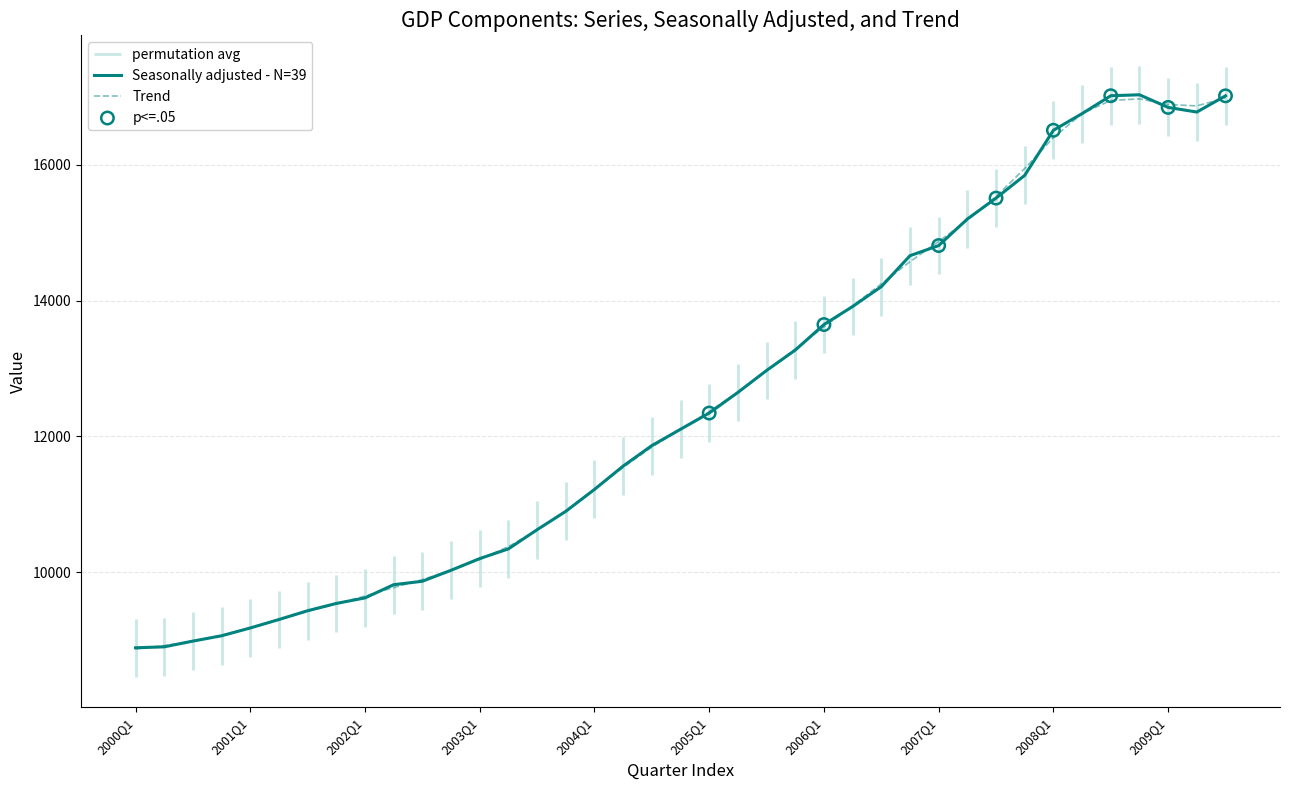

At which category is the sum across all series the highest?

2008Q4